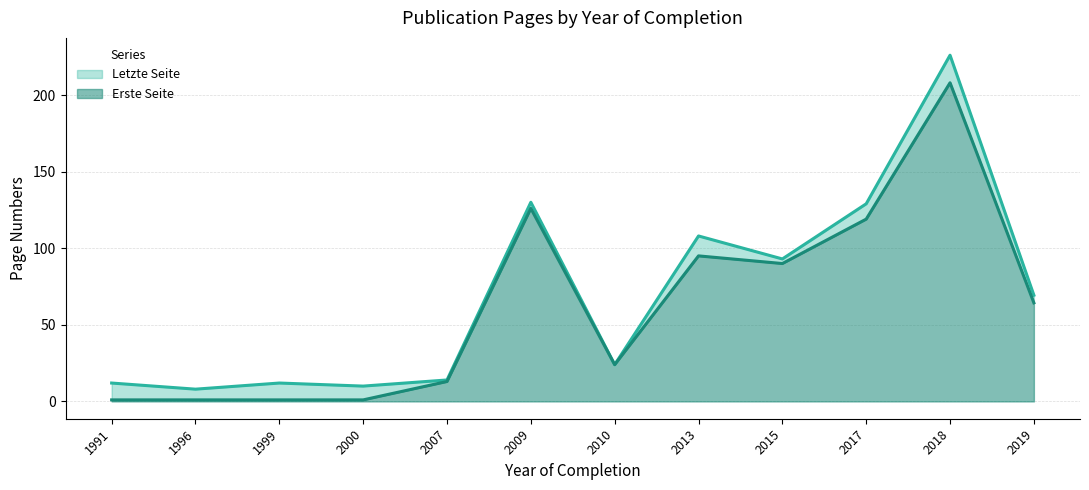

Rank the series by their average value, from highest to lowest.

Letzte Seite, Erste Seite